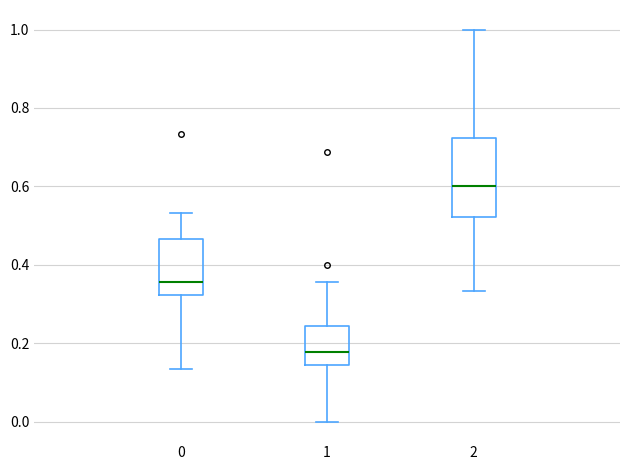

Reading left to right, read every box against the y-axis: the position of its median line, the range the box covers, and the ends of its whiskers. The values are not printed on the chart, so give them approximately, as read against the axis.

0: median 0.36, box 0.32 to 0.46, whiskers 0.14 to 0.54
1: median 0.18, box 0.14 to 0.24, whiskers 0.00 to 0.36
2: median 0.60, box 0.52 to 0.72, whiskers 0.34 to 1.00